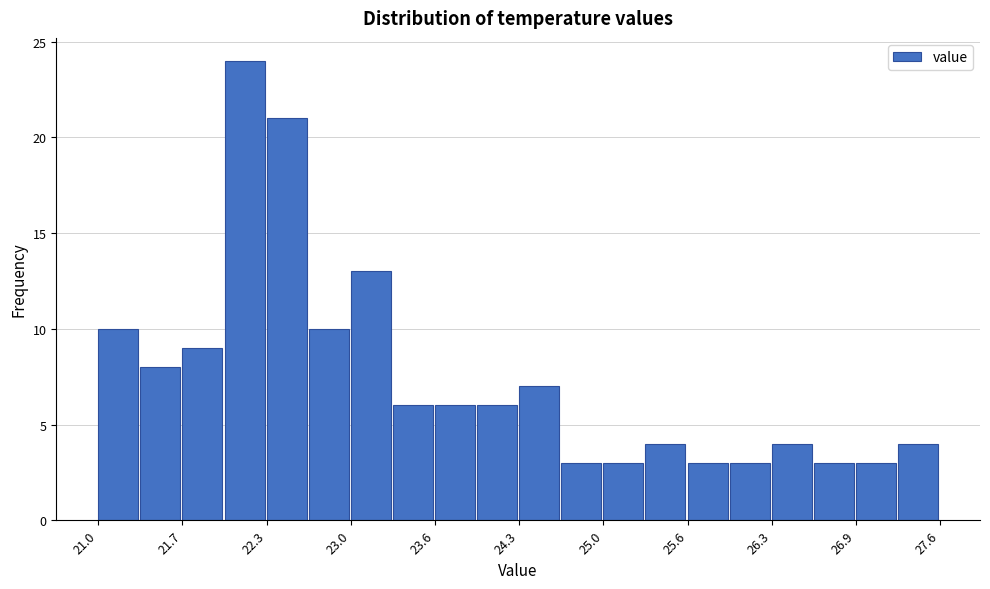

Read against the x-axis, roughly where is the centre of the tallest bar?

22.1